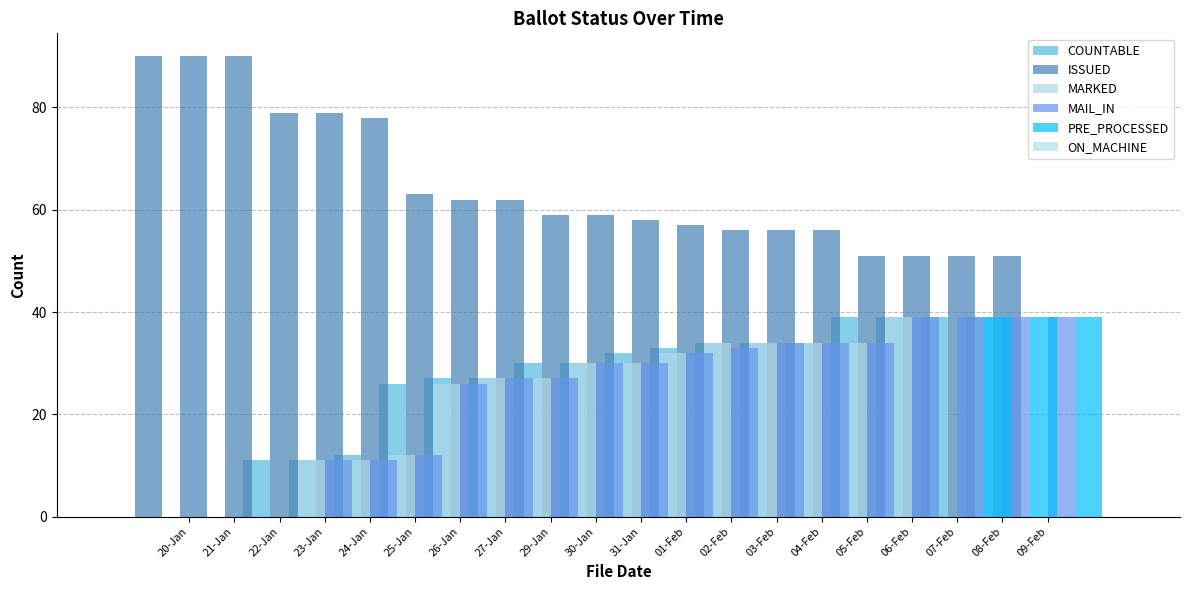

Which category has the lowest value in the ON_MACHINE series?

20-Jan